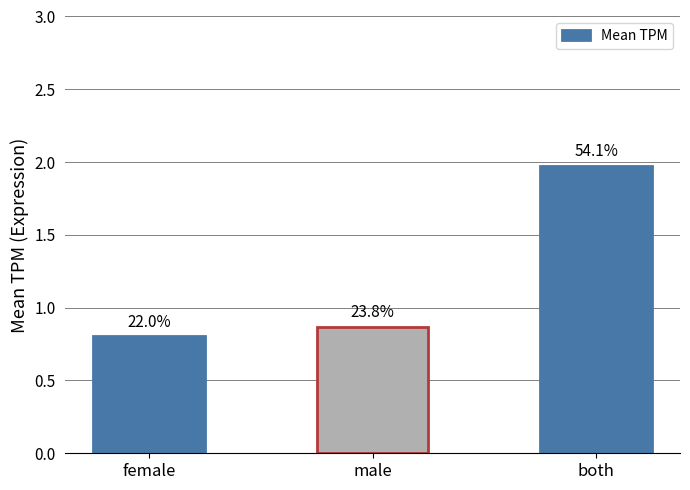

Reading left to right, transcribe all the data shown in this chart.

0.8	0.9	2.0